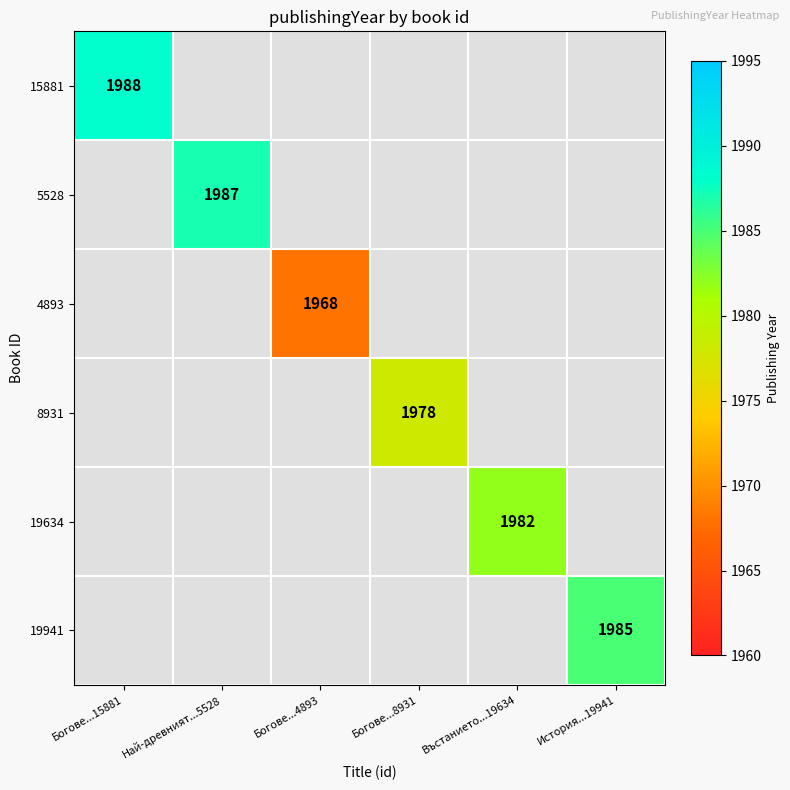

The 19941 series shows 1985 at История...19941. True or false?

True